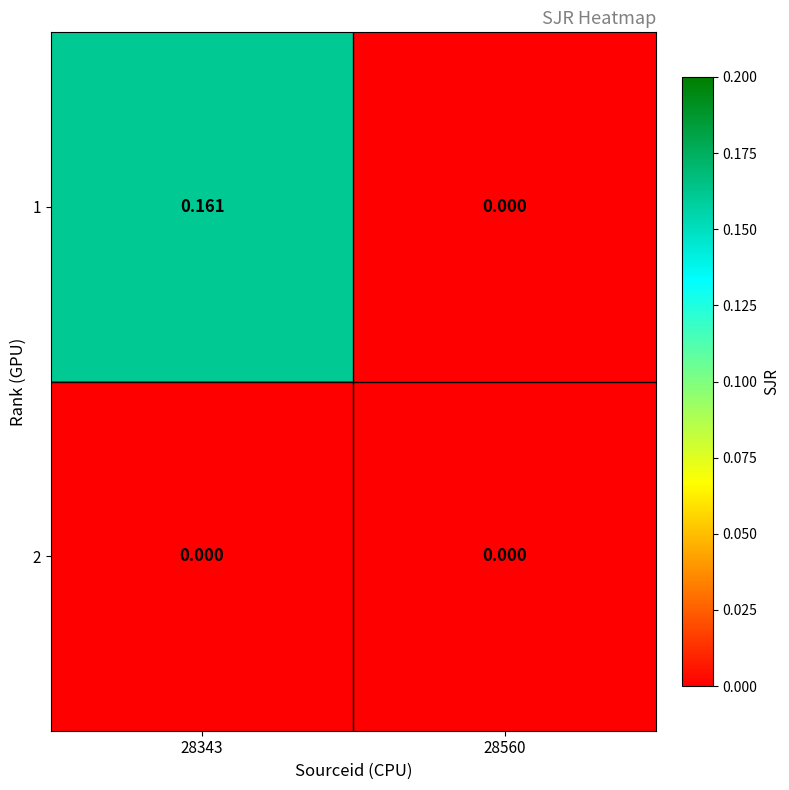

How many data points in 1 are above 0?

1